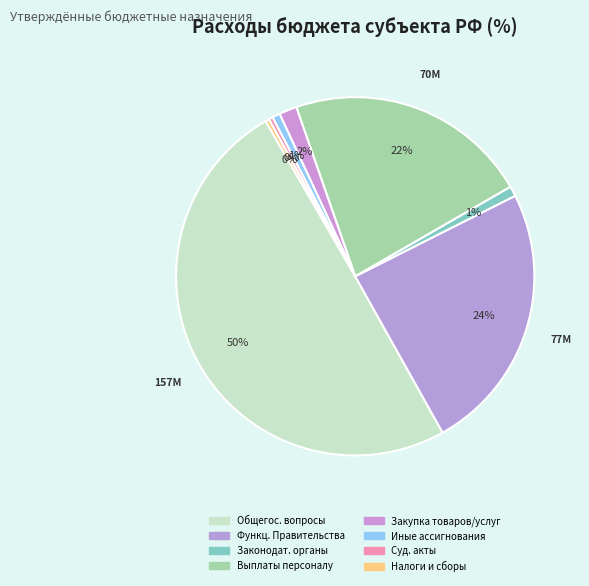

Rank the categories by value from lowest to highest.

Уплата налогов и сборов, Исполнение судебных актов, Иные бюджетные ассигнования, Функционирование законодательных органов, Закупка товаров и услуг, Расходы на выплаты персоналу, Функционирование Правительства, Общегосударственные вопросы